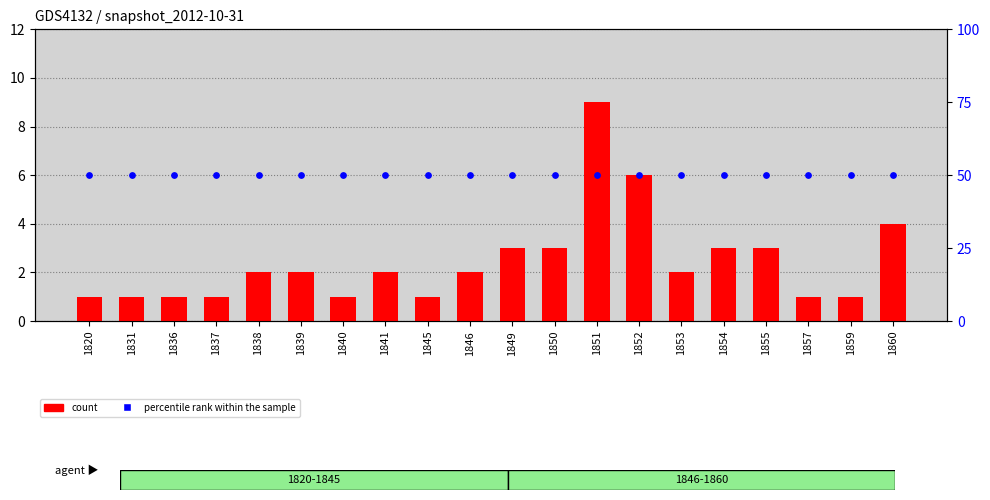

At how many categories does at least one series exceed 24?

20